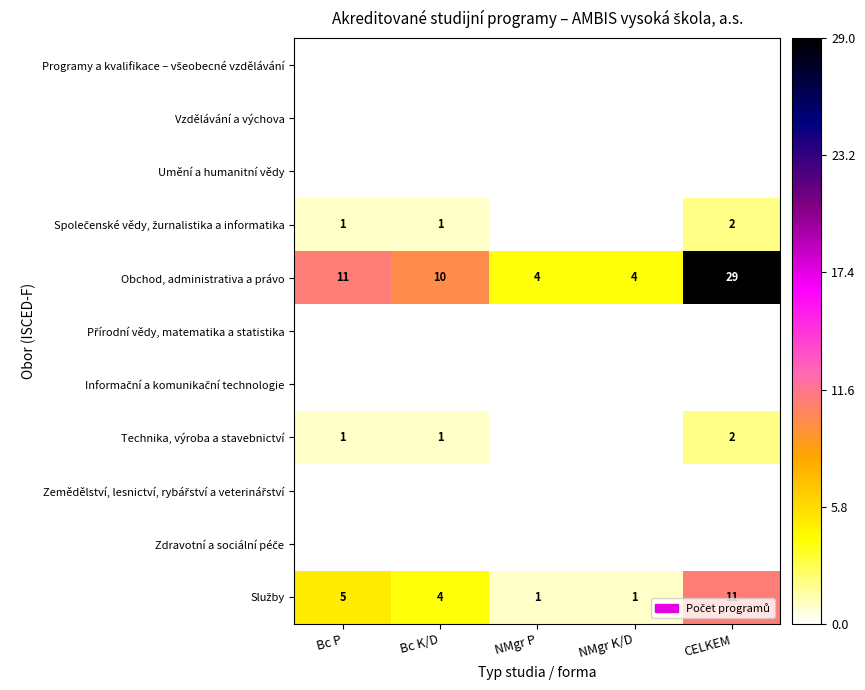

Which label corresponds to the largest value in the chart?

CELKEM